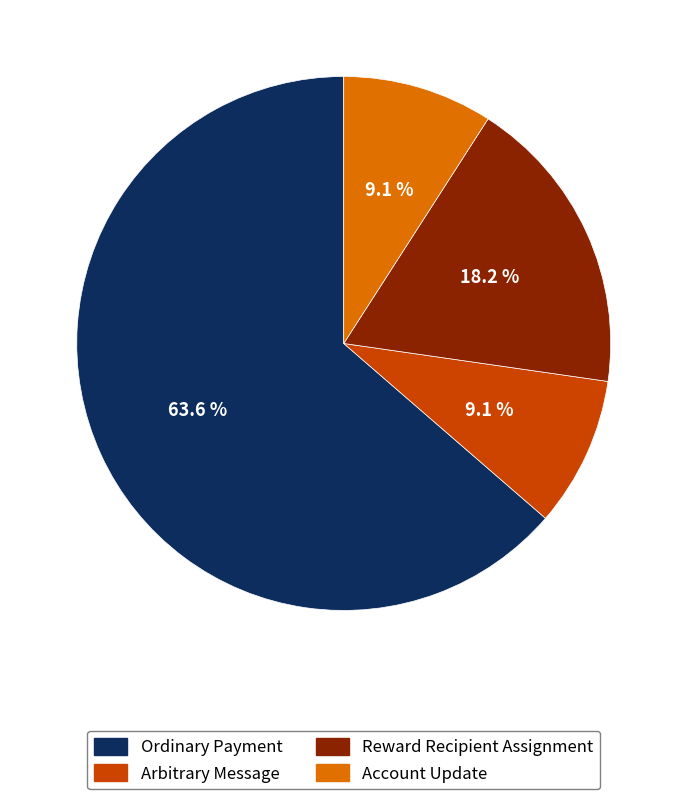

Is Ordinary Payment the majority of the pie?

Yes